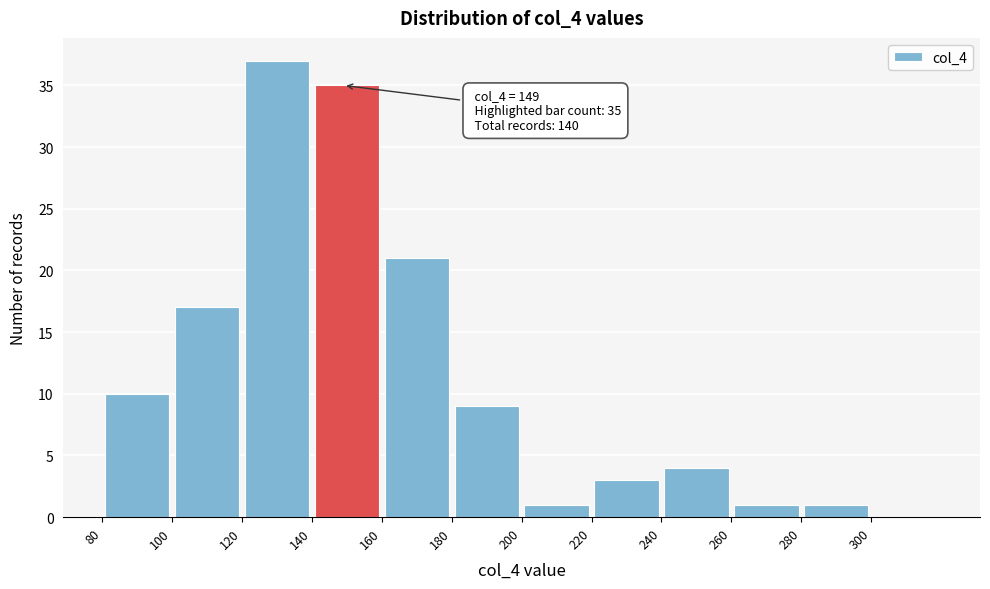

Which range on the x-axis has the tallest bar?

120 to 140